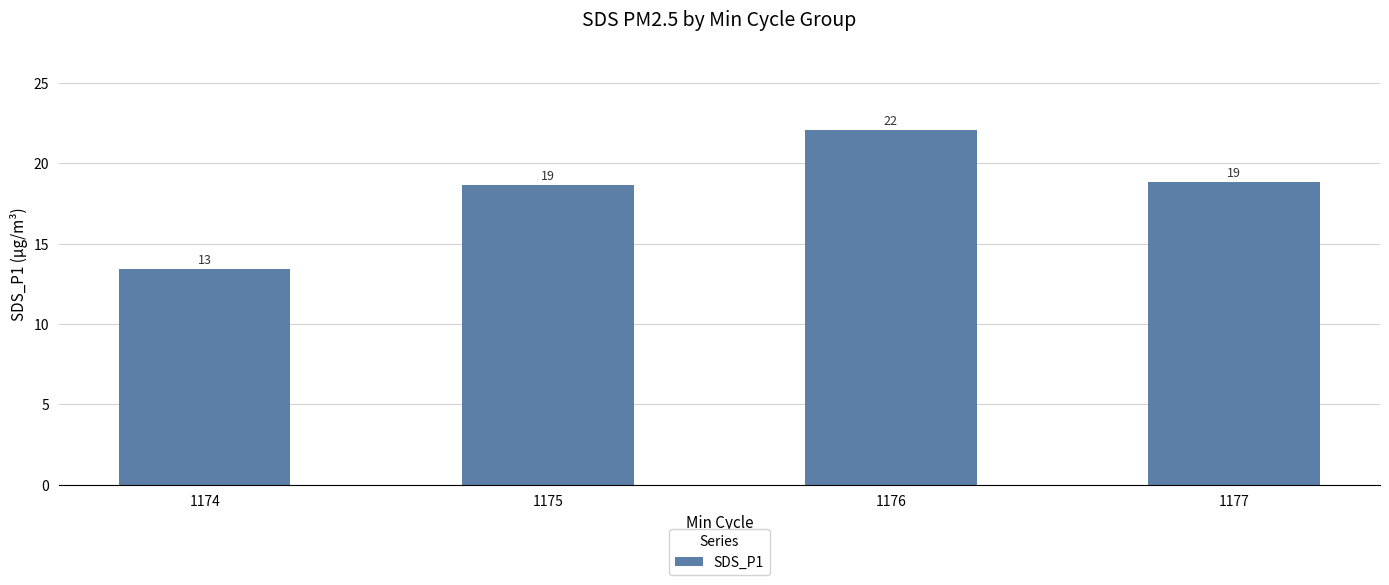

How many bars are there in total?

4